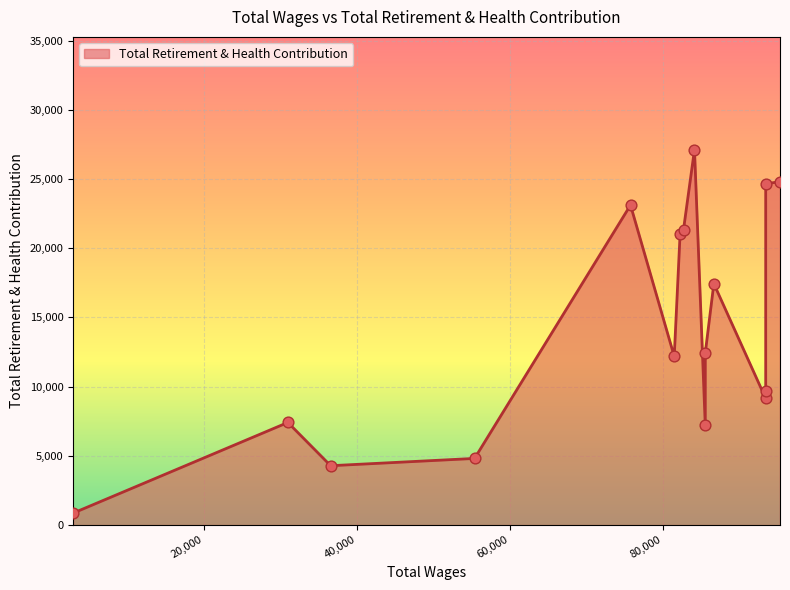

What is the change in value from 85508.0 to 36589.0?

-8138